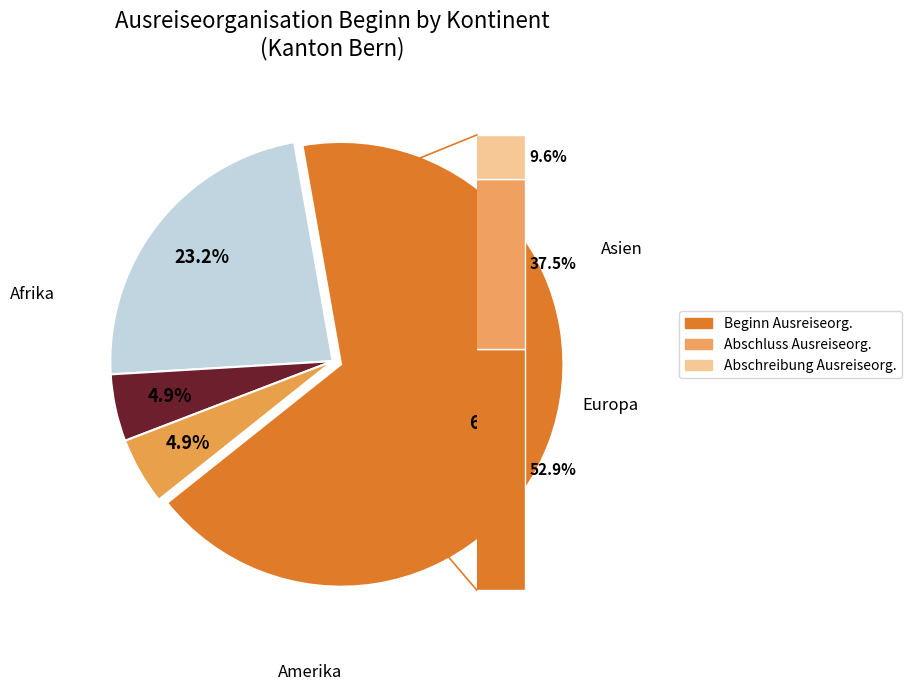

Is it true that Asien is 10% of the pie?

False